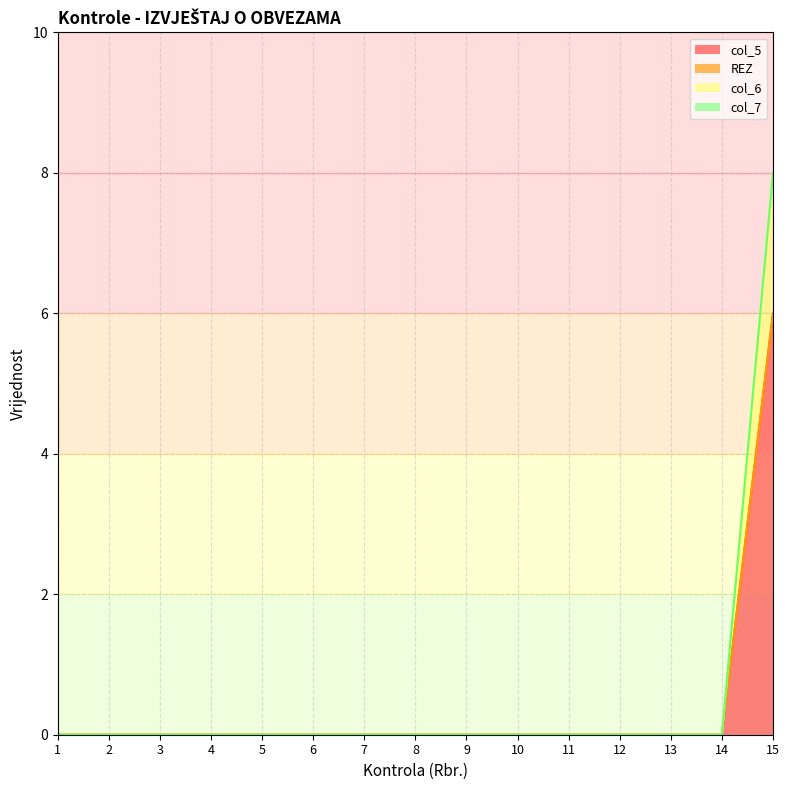

What is the highest value of the col_5 series?

6